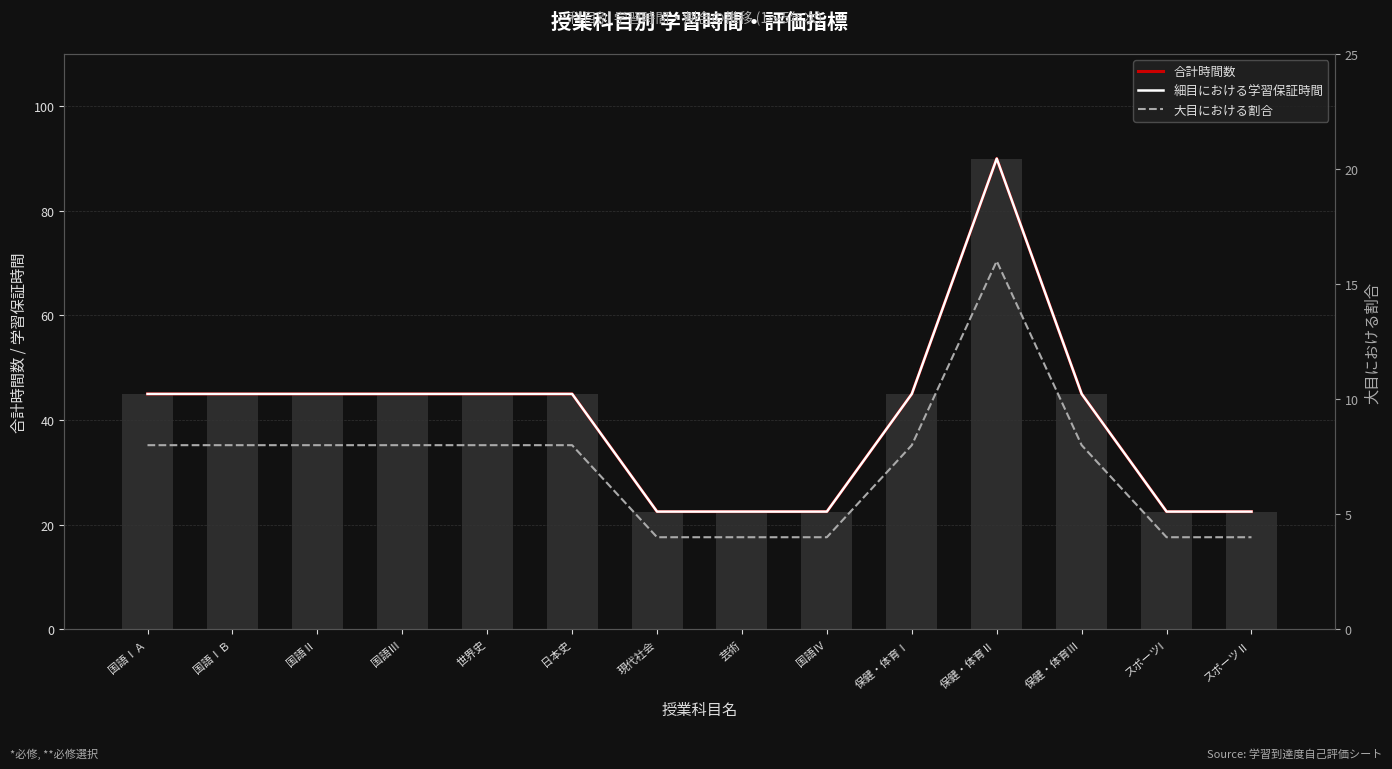

At which label does 合計時間数 (bars) first exceed 45?

保健・体育Ⅱ